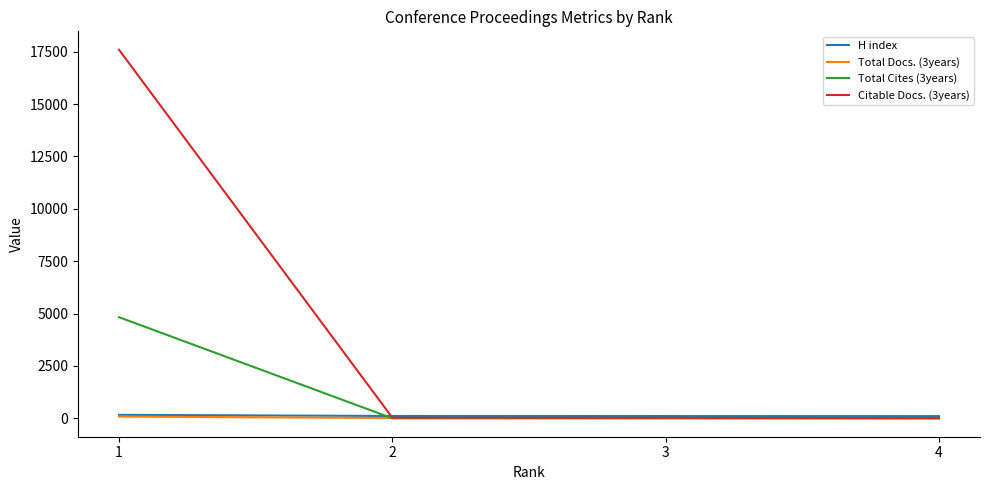

Which series has the largest range (max minus min)?

Citable Docs. (3years)